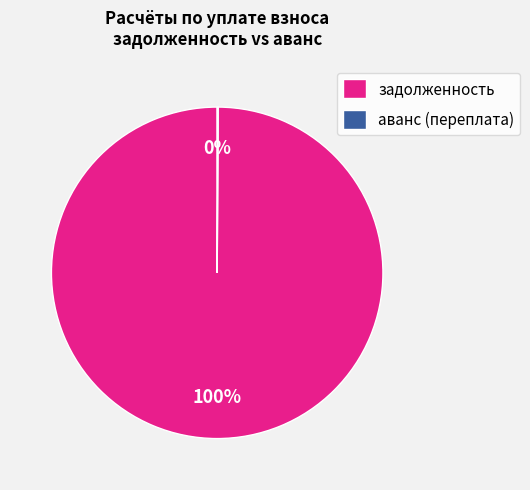

Is there a majority slice in this chart?

Yes